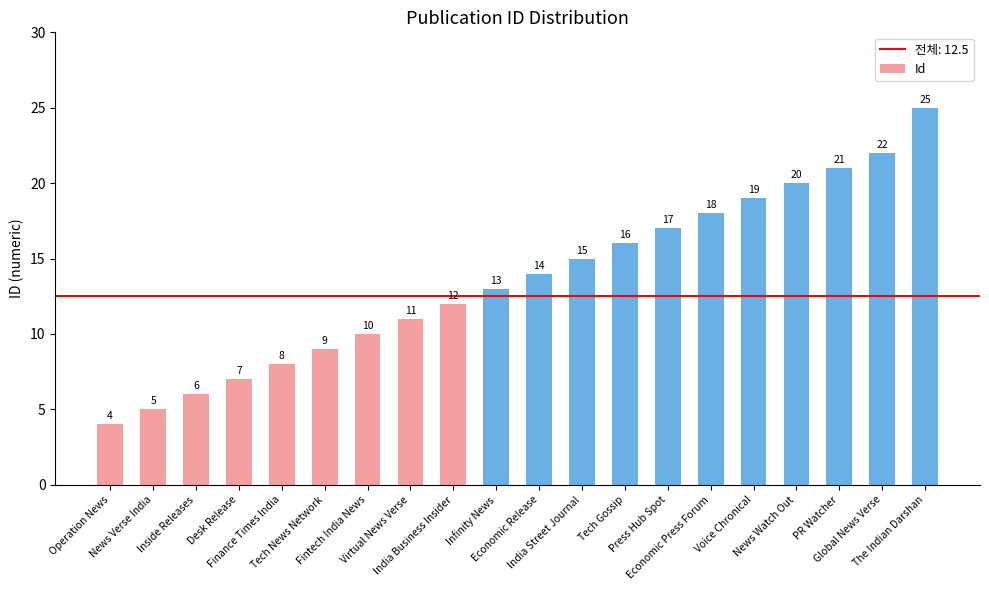

What value does the data have at India Business Insider, to the nearest 5?

10